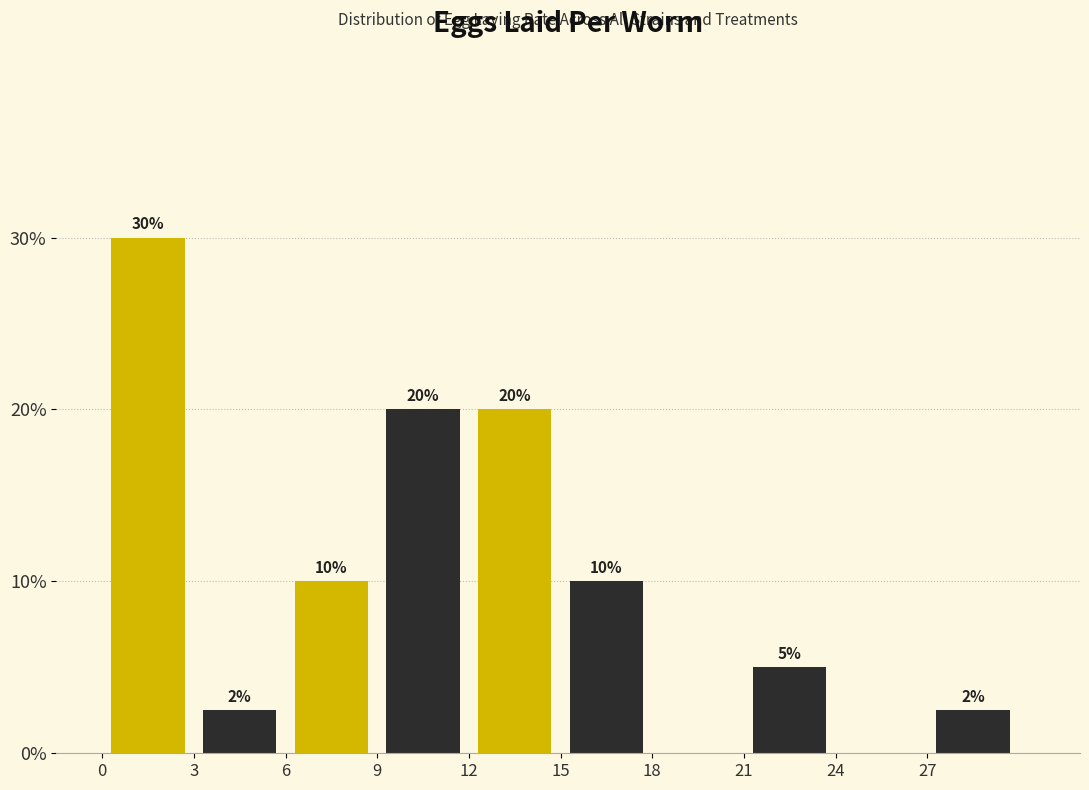

Which range on the x-axis has the tallest bar?

0 to 3